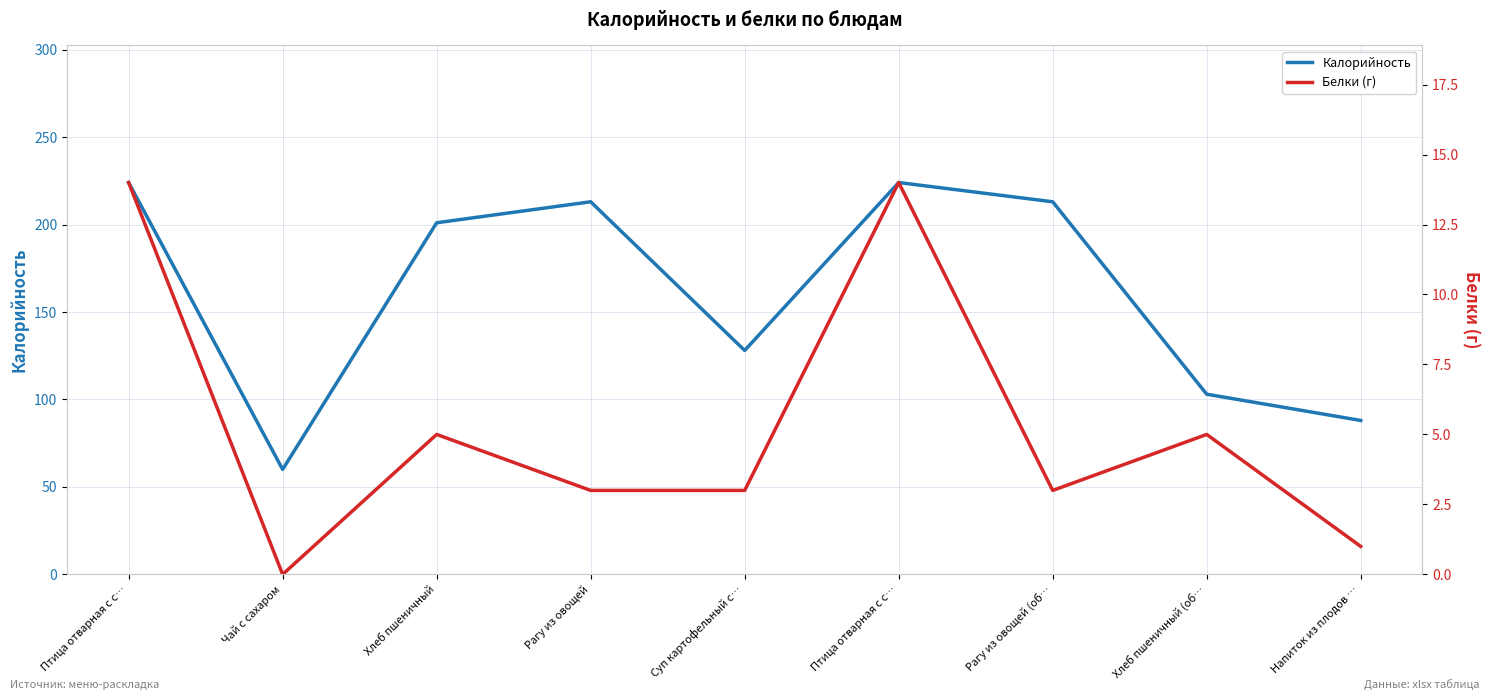

Reading left to right, extract all data points from this chart.

Калорийность: 224	60	201	213	128	224	213	103	88
Белки (г): 14	0	5	3	3	14	3	5	1